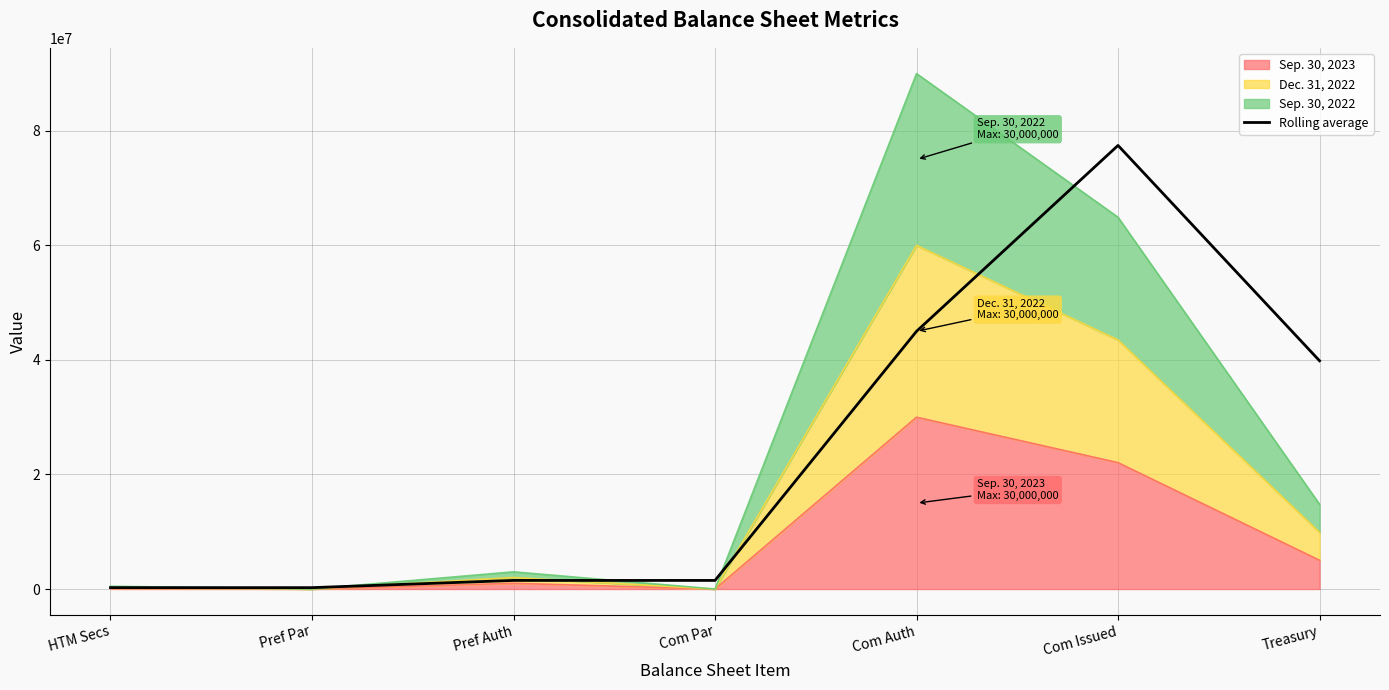

True or false: the data has more than 0 interior local peaks.

True